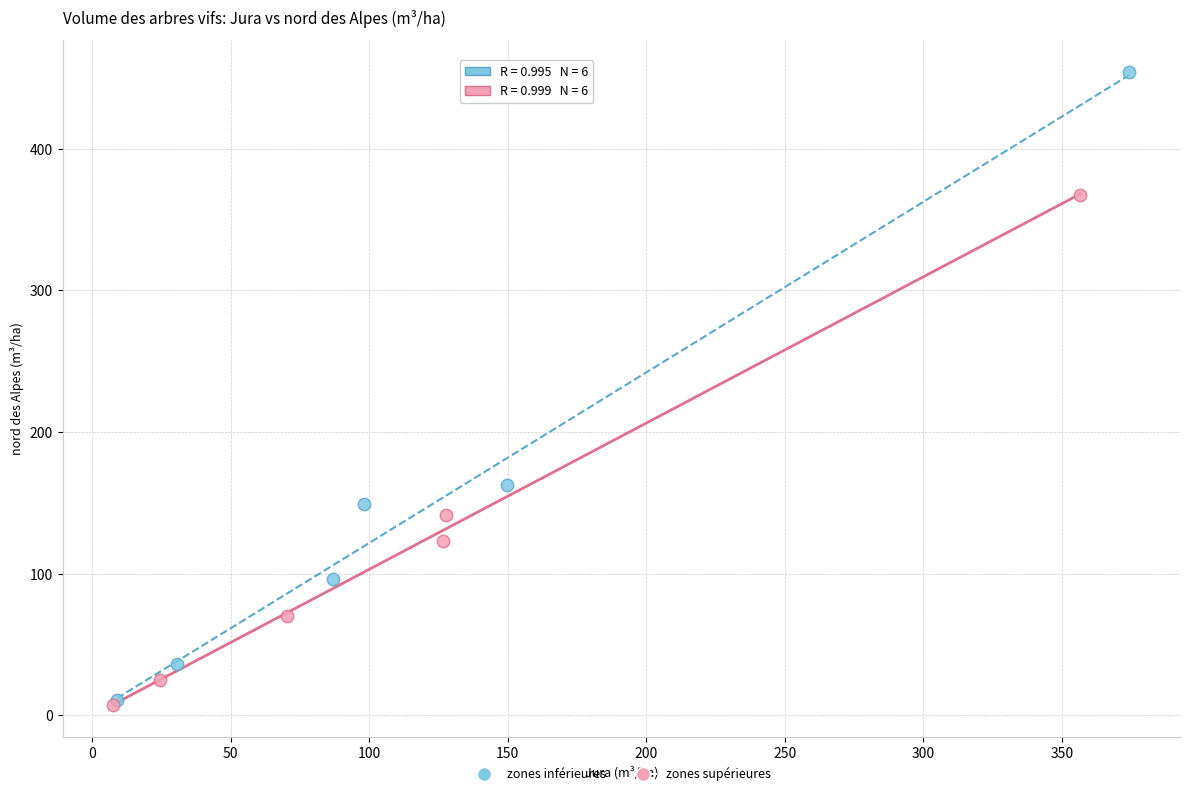

Which series reaches the maximum Y coordinate?

zones inférieures